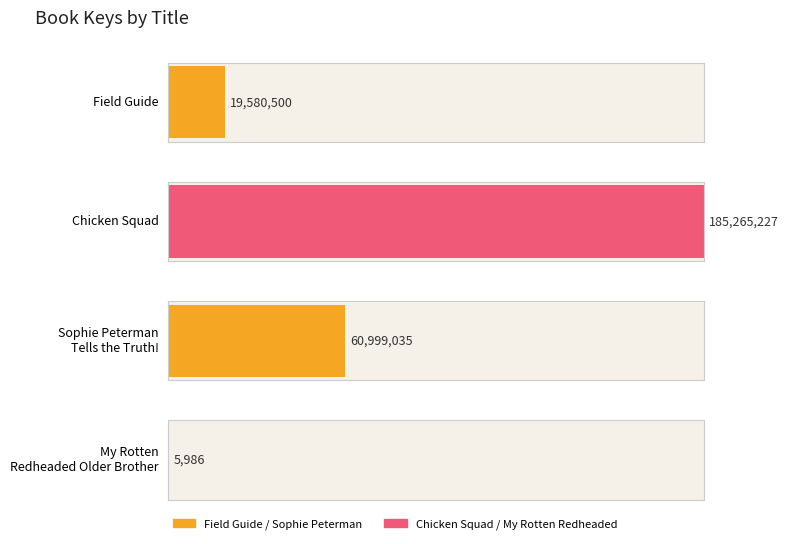

Between Sophie Peterman Tells the Truth! and Chicken Squad, which is larger?

Chicken Squad